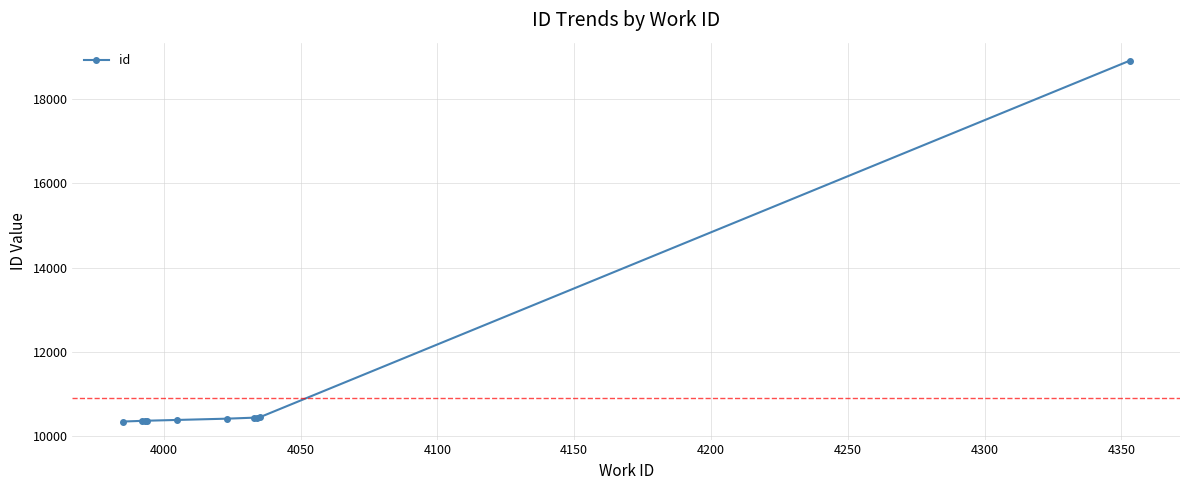

What is the difference between the maximum and second lowest values?

8542